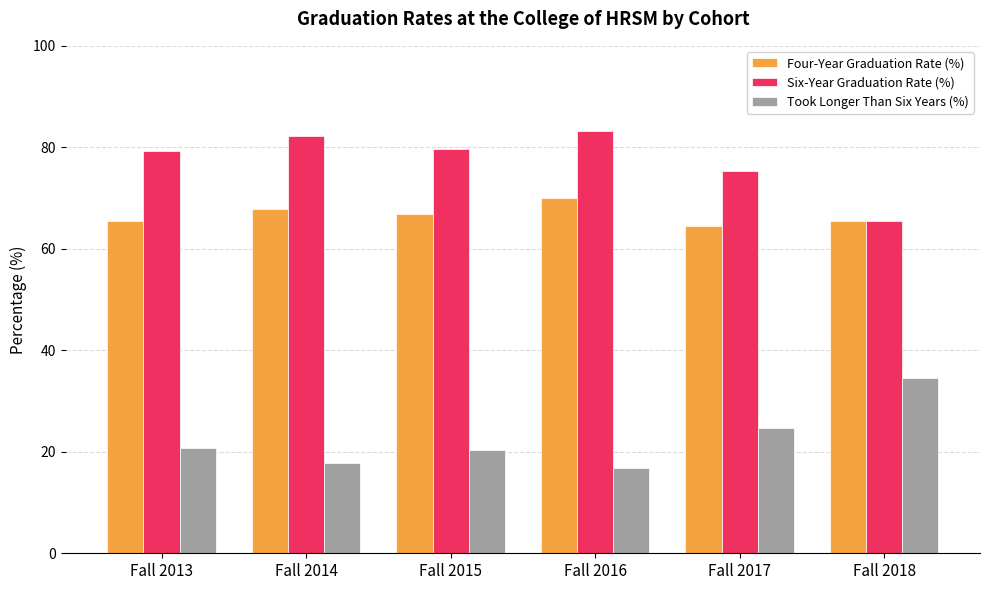

What is the spread (max minus min) of values at Fall 2013?

58.5